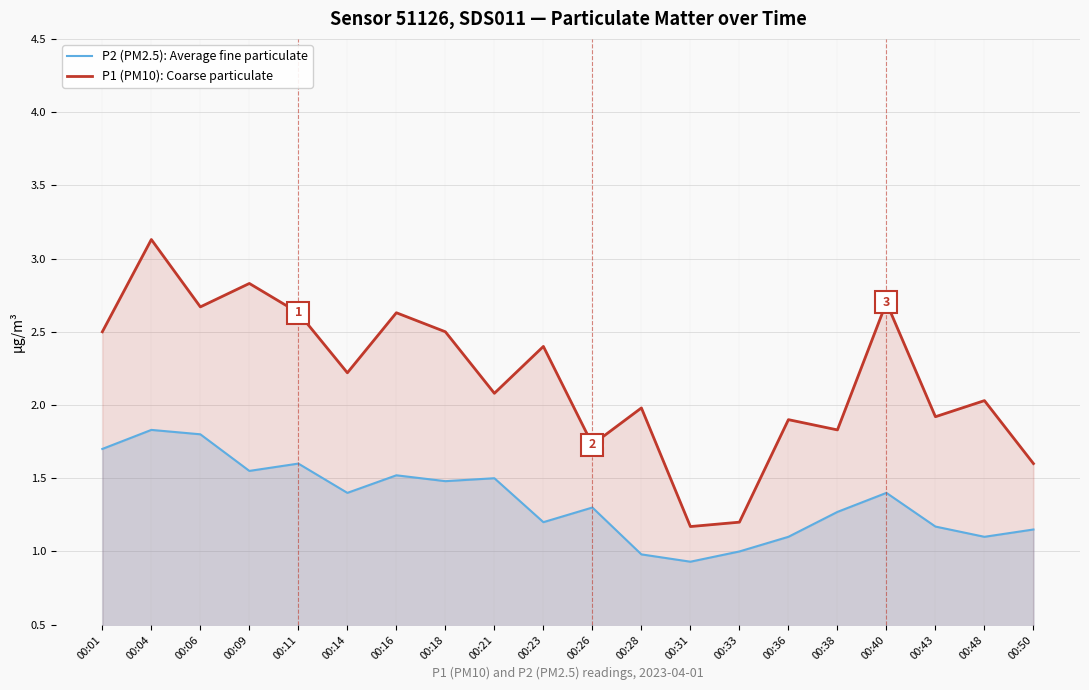

What is the average value of the P1 (PM10): Coarse particulate series?

2.2